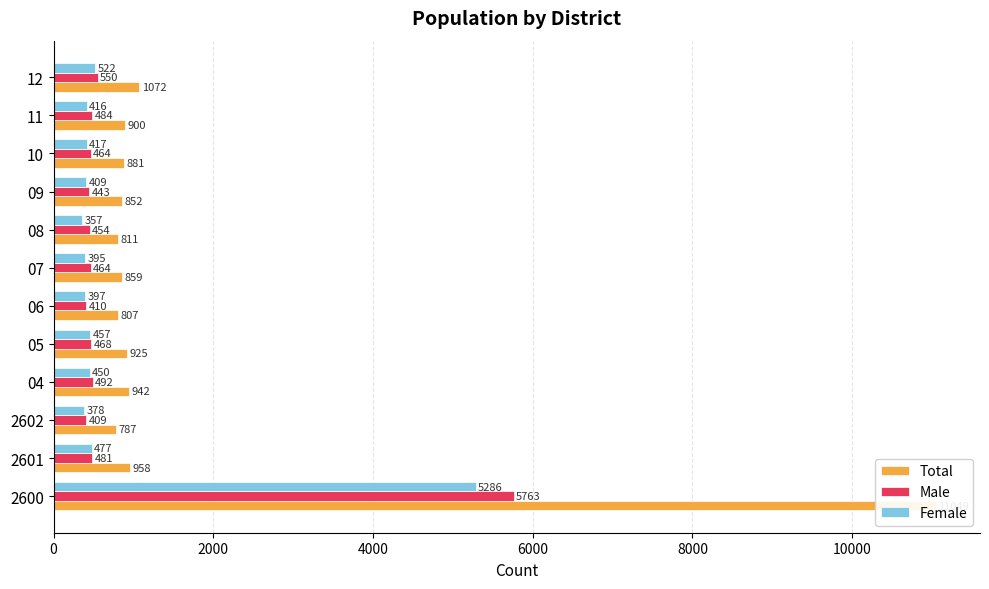

Which has a higher value, 09 or 12?

12